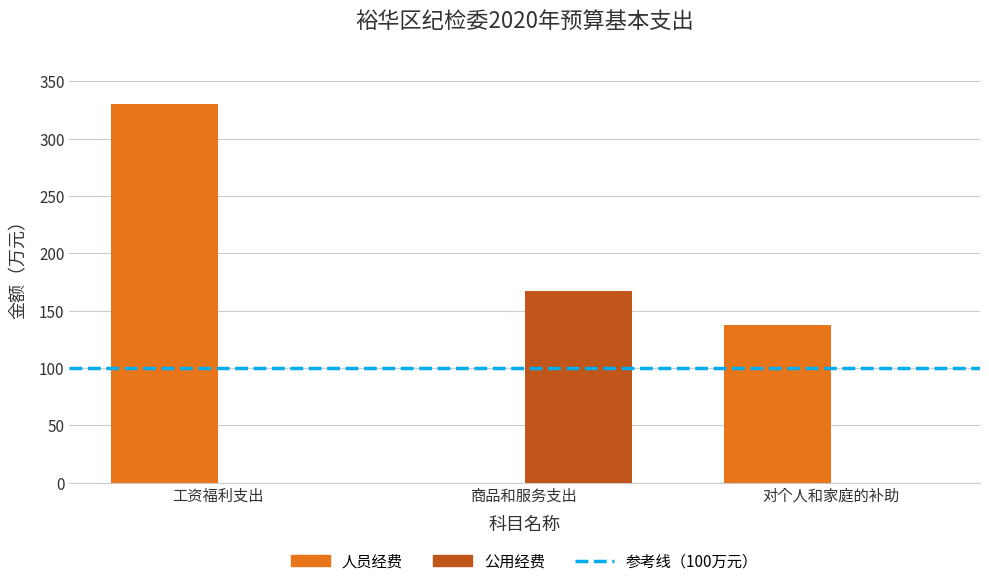

Count the number of categories in the chart.

3